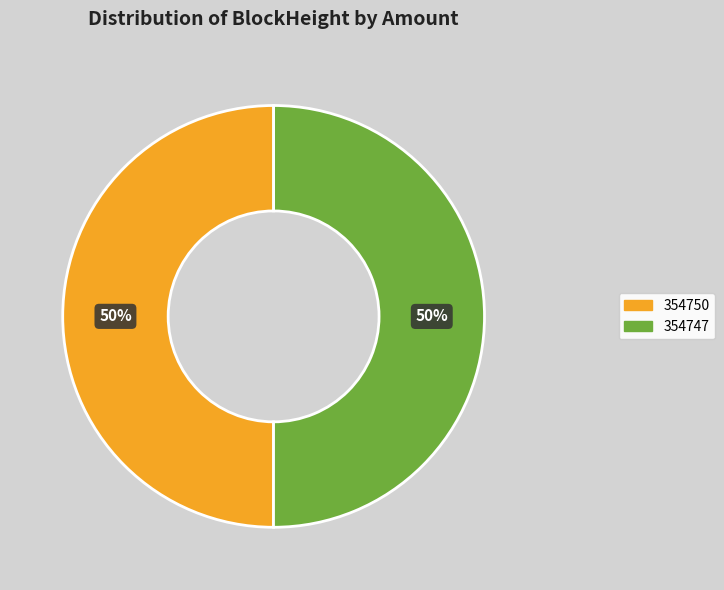

The 354747 slice represents 50% of the pie. True or false?

True